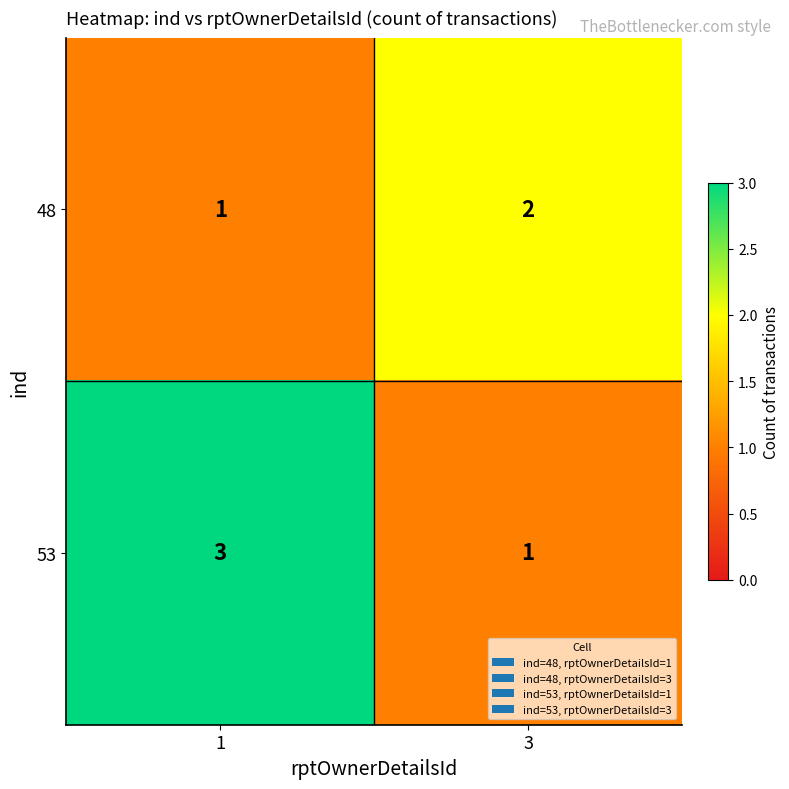

The 48 series shows 1 at 1. True or false?

True